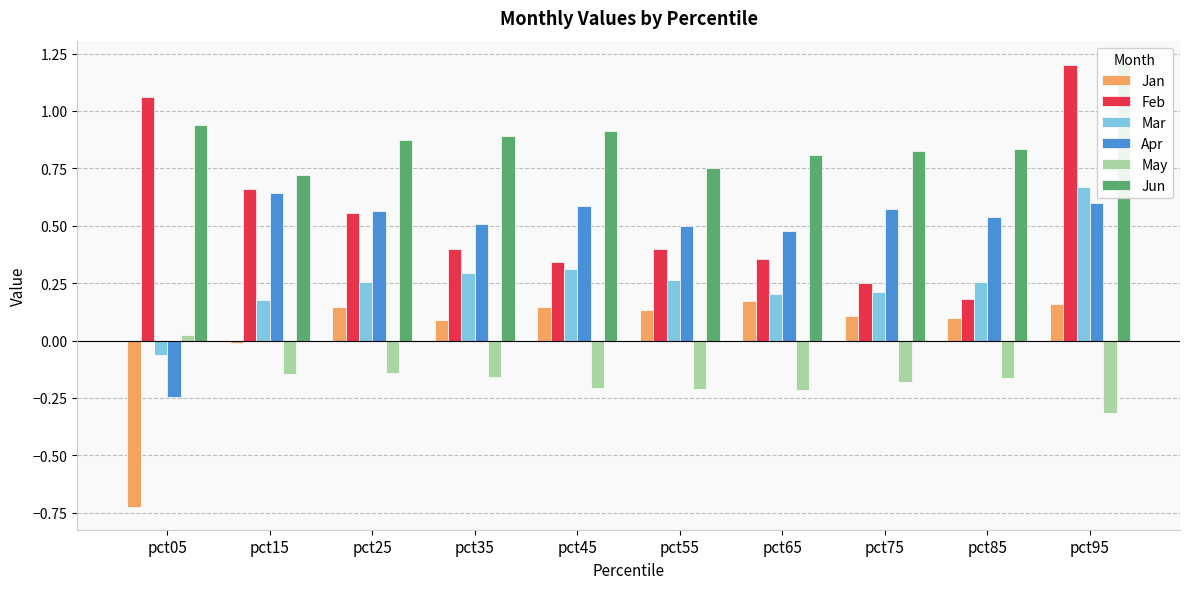

Reading left to right, extract all data points from this chart.

Jan: -0.7	-0.0	0.1	0.1	0.1	0.1	0.2	0.1	0.1	0.2
Feb: 1.1	0.7	0.6	0.4	0.3	0.4	0.4	0.3	0.2	1.2
Mar: -0.1	0.2	0.3	0.3	0.3	0.3	0.2	0.2	0.3	0.7
Apr: -0.2	0.6	0.6	0.5	0.6	0.5	0.5	0.6	0.5	0.6
May: 0.0	-0.1	-0.1	-0.2	-0.2	-0.2	-0.2	-0.2	-0.2	-0.3
Jun: 0.9	0.7	0.9	0.9	0.9	0.8	0.8	0.8	0.8	1.2